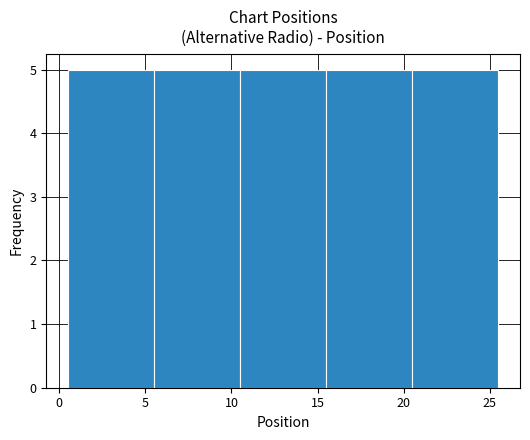

Reading left to right, transcribe this chart: for each bar, give the range it covers on the x-axis and its height. The values are not printed on the chart, so give them approximately, as read against the axis.

0.5 to 5.5: 5
5.5 to 10.5: 5
10.5 to 15.5: 5
15.5 to 20.5: 5
20.5 to 25.5: 5